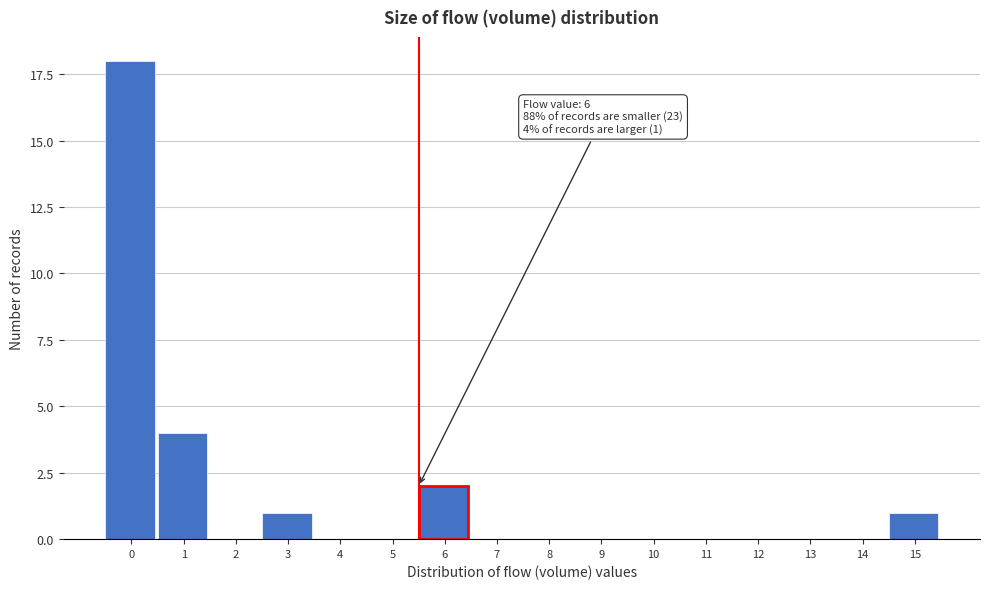

Reading right to left, list all the values displayed in this chart.

15=1	14=0	13=0	12=0	11=0	10=0	9=0	8=0	7=0	6=2	5=0	4=0	3=1	2=0	1=4	0=18